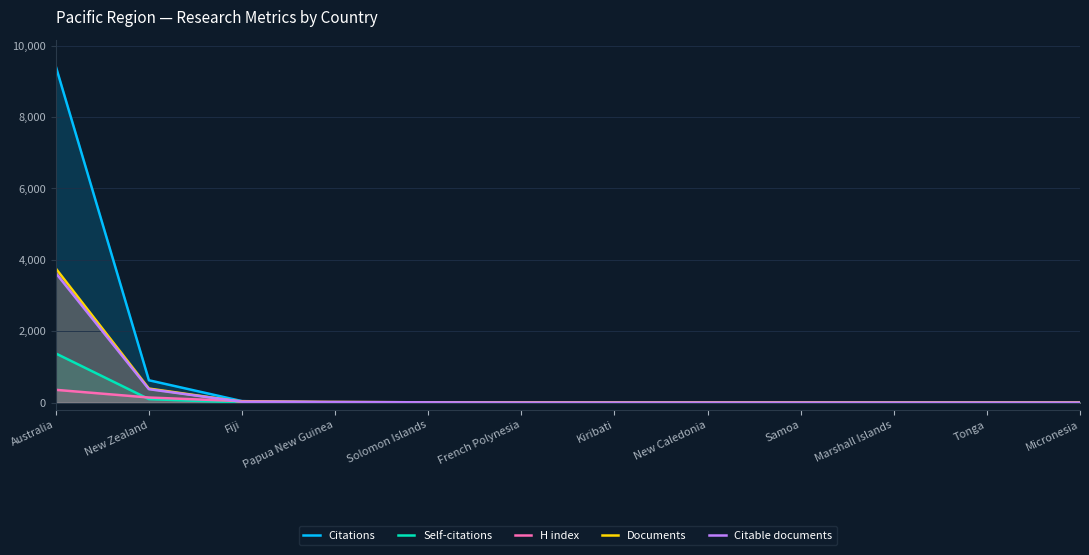

What is the sum of all Documents values?

4220